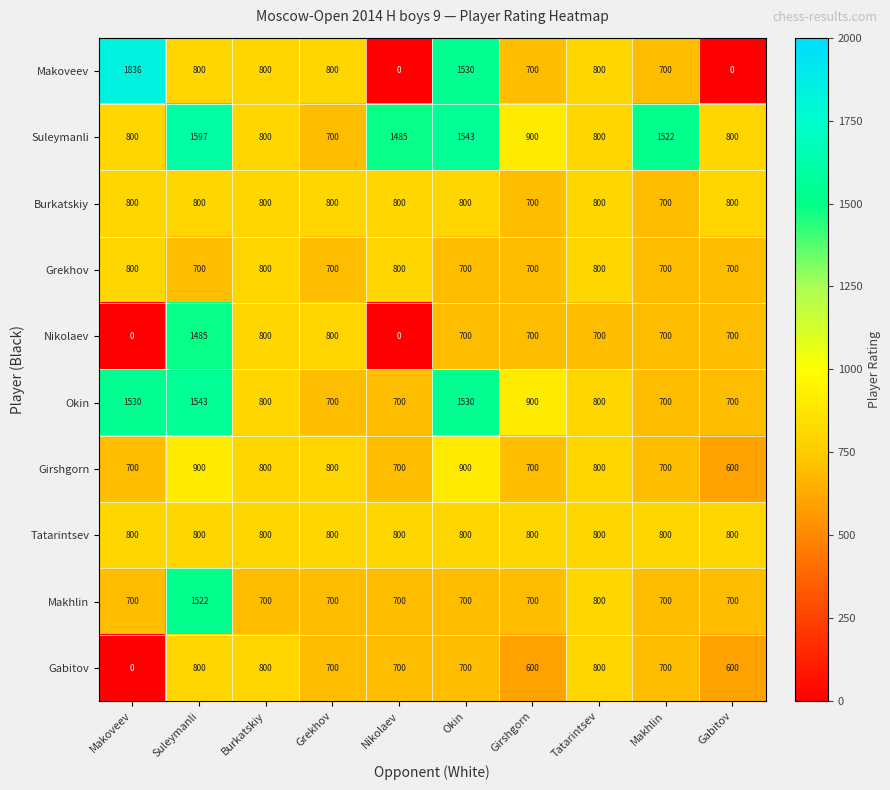

Is it true that Burkatskiy equals 800 at Grekhov?

True